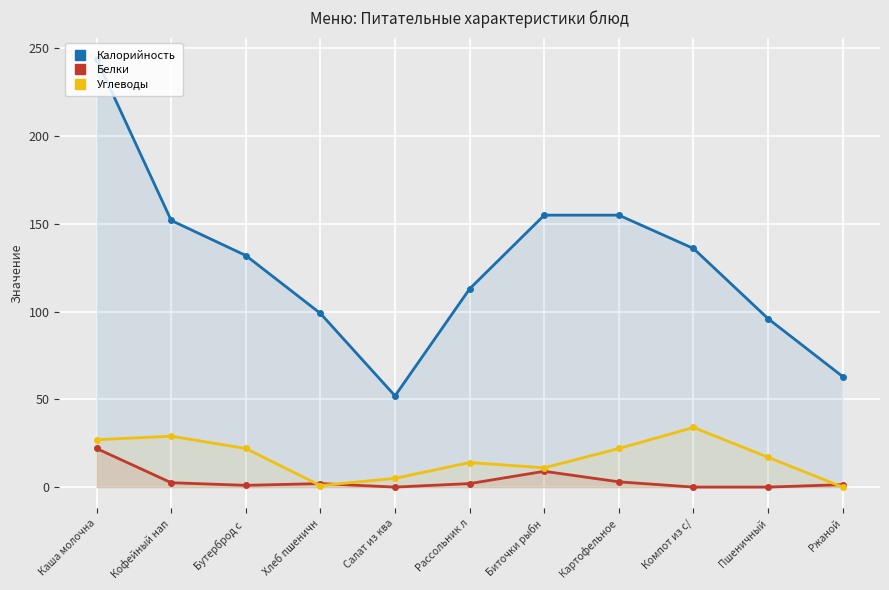

The value of Углеводы at Бутерброд с  is 32.1. True or false?

False